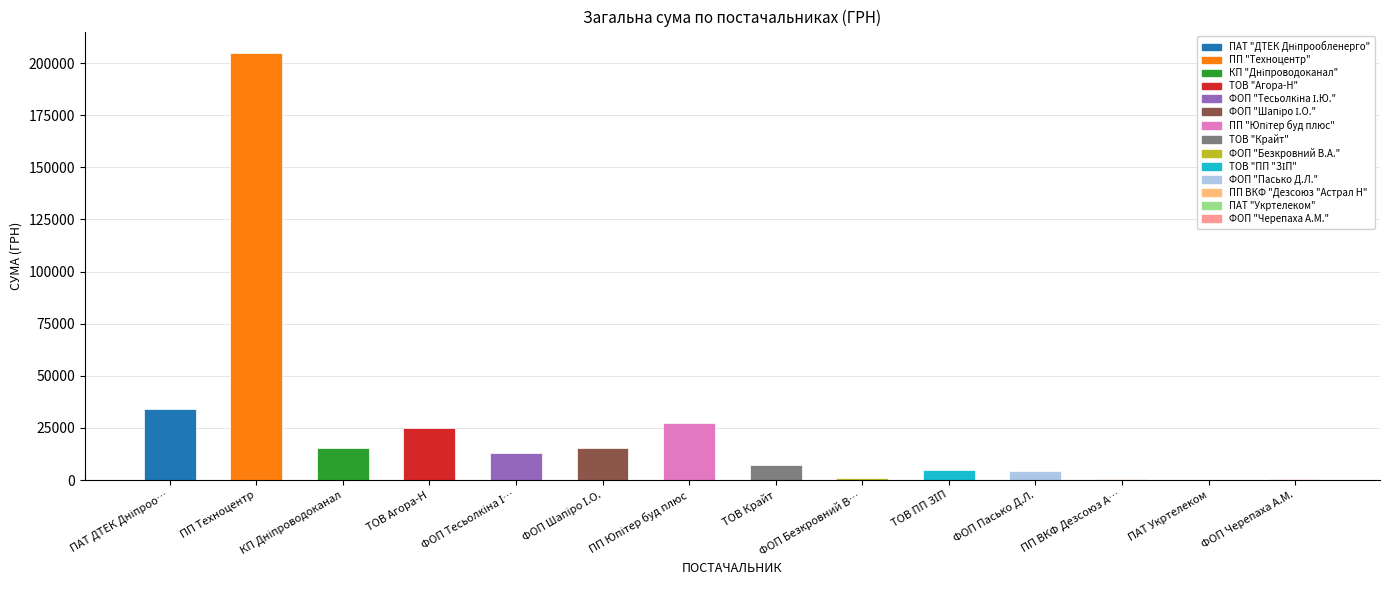

Reading right to left, extract all data points from this chart.

ФОП "Черепаха А.М."=304.5	ПАТ "Укртелеком"=136.3	ПП ВКФ "Дезсоюз "Астрал Н"=436.0	ФОП "Пасько Д.Л."=4342.1	ТОВ "ПП "ЗІП"=4704.0	ФОП "Безкровний В.А."=1174.0	ТОВ "Крайт"=7092.0	ПП "Юпітер буд плюс"=27404.2	ФОП "Шапіро І.О."=15299.4	ФОП "Тесьолкіна І.Ю."=12986.0	ТОВ "Агора-Н"=25086.0	КП "Дніпроводоканал"=15469.3	ПП "Техноцентр"=204924.0	ПАТ "ДТЕК Дніпрообленерго"=34098.5